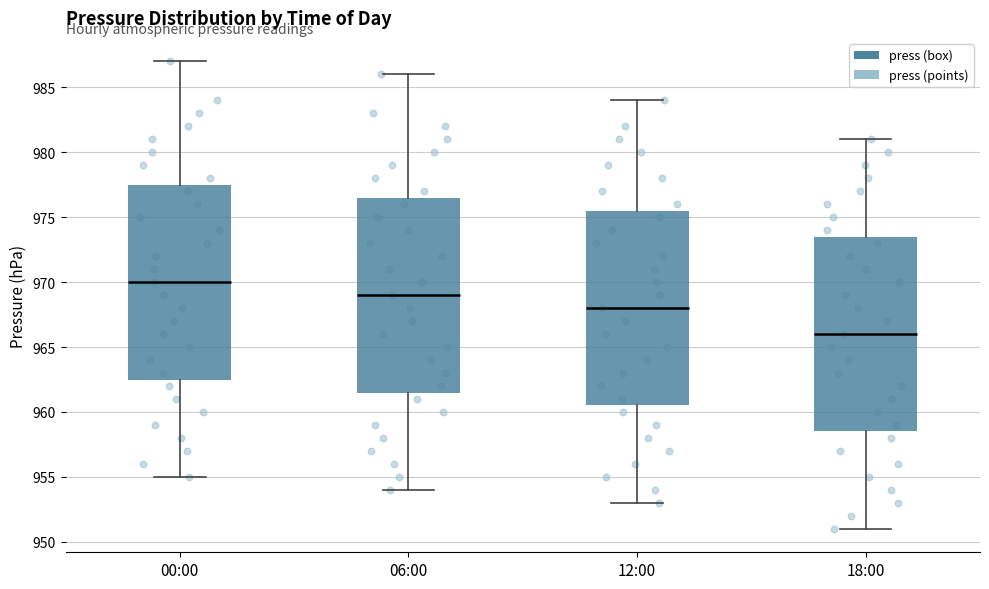

Where does the upper whisker of the box for 00:00 end on the y-axis? The values are not printed on the chart, so give them approximately, as read against the axis.

987.0